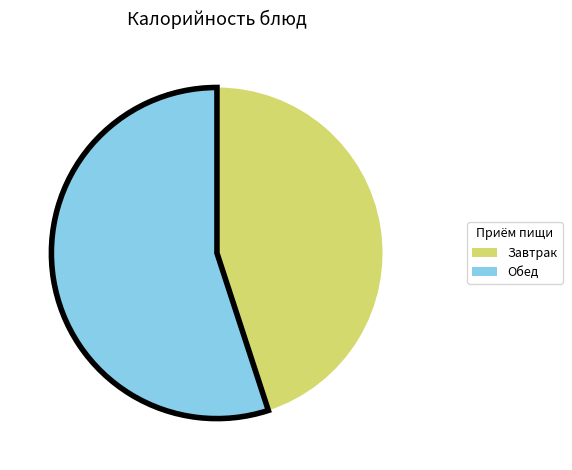

Rank the categories by value from lowest to highest.

Завтрак, Обед